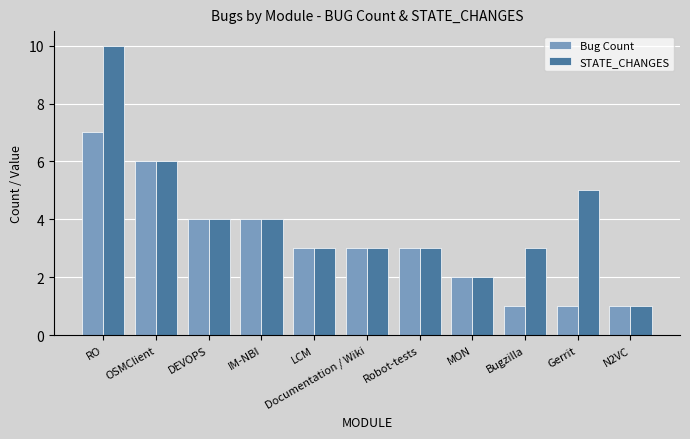

At which label does Bug Count first exceed 3?

RO